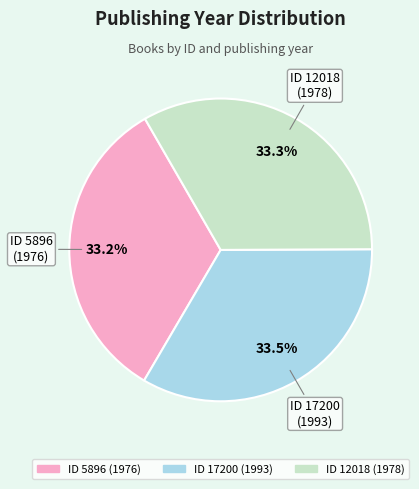

Is there a majority slice in this chart?

No